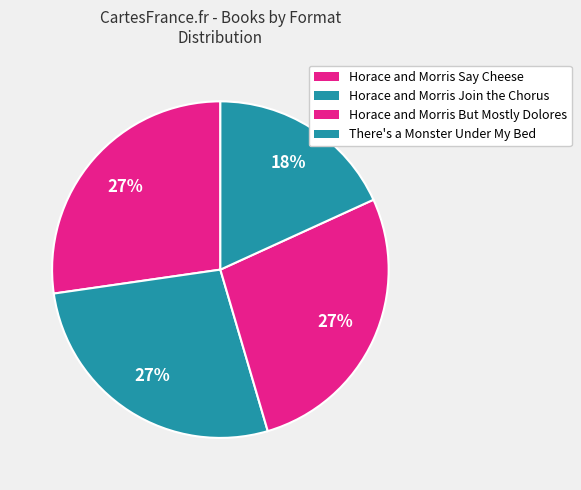

Does Horace and Morris Say Cheese account for over 50% of the chart?

No